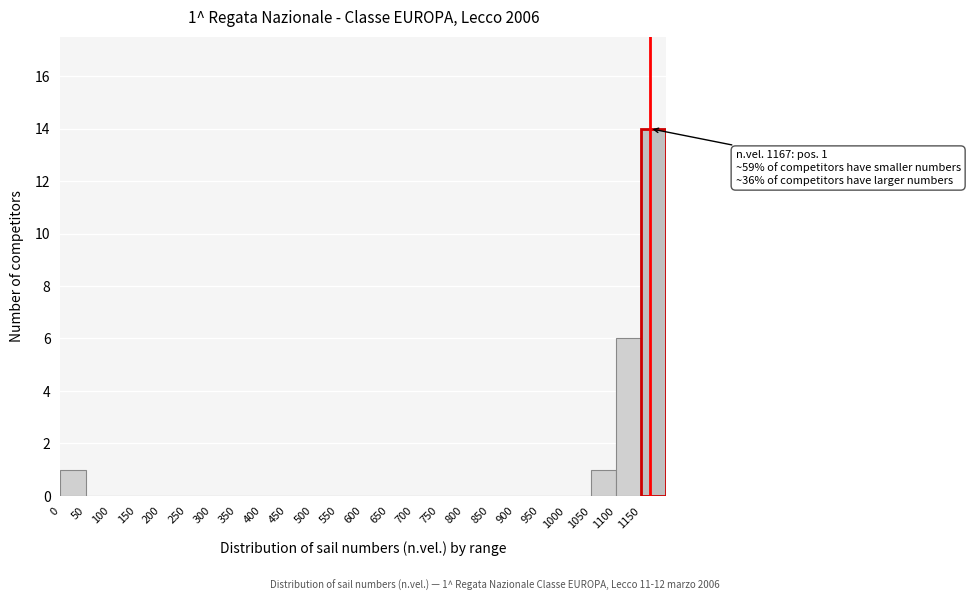

Which range on the x-axis has the tallest bar?

1150 to 1200